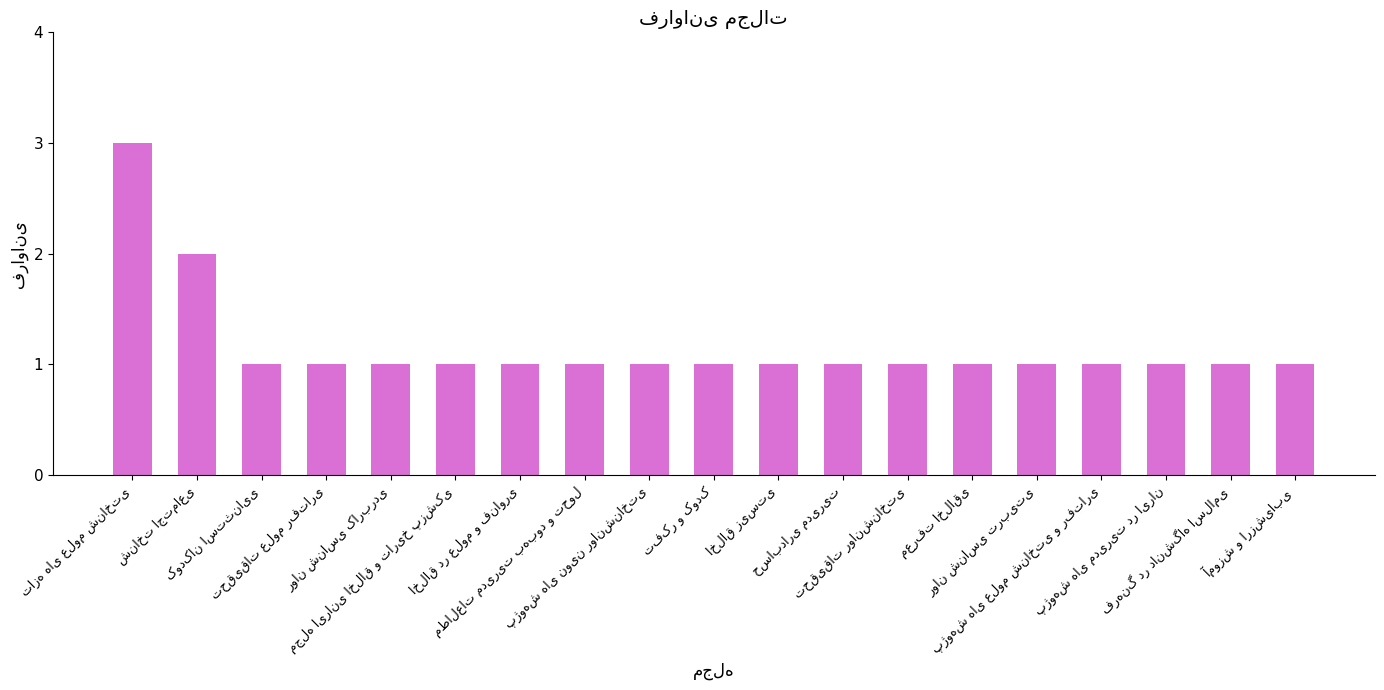

What is the greatest value displayed?

3